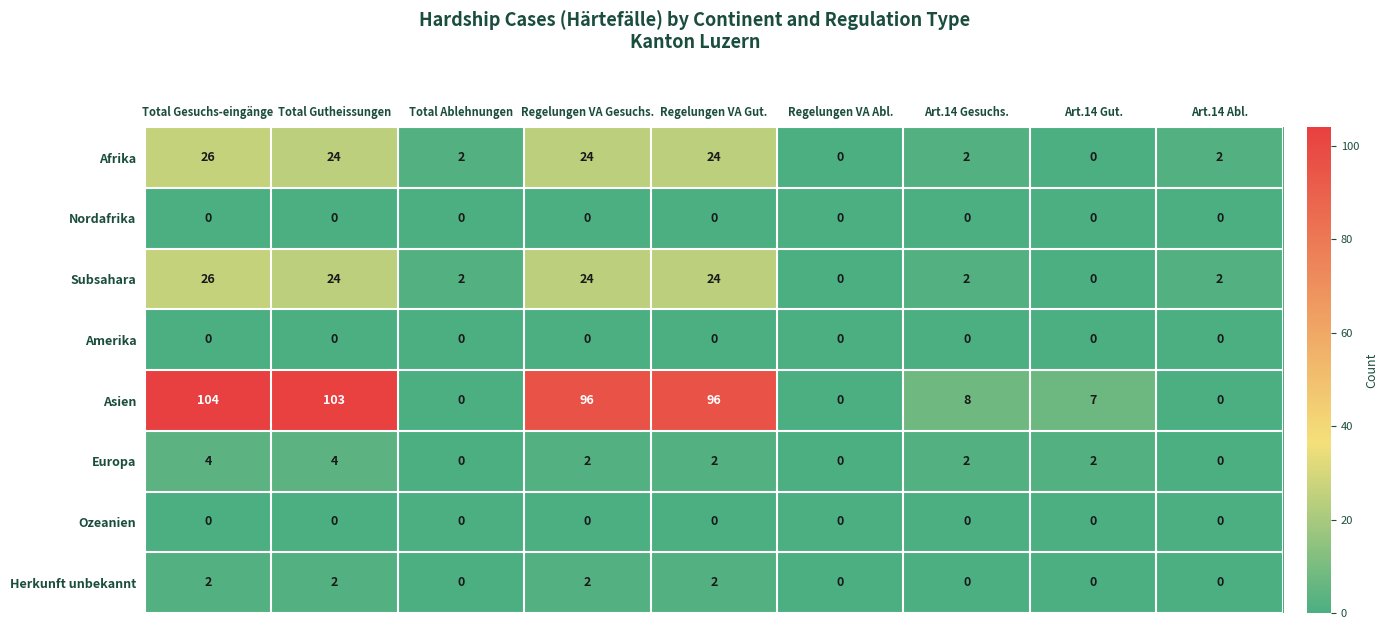

What is the total value across all series at Art.14 Gut.?

9